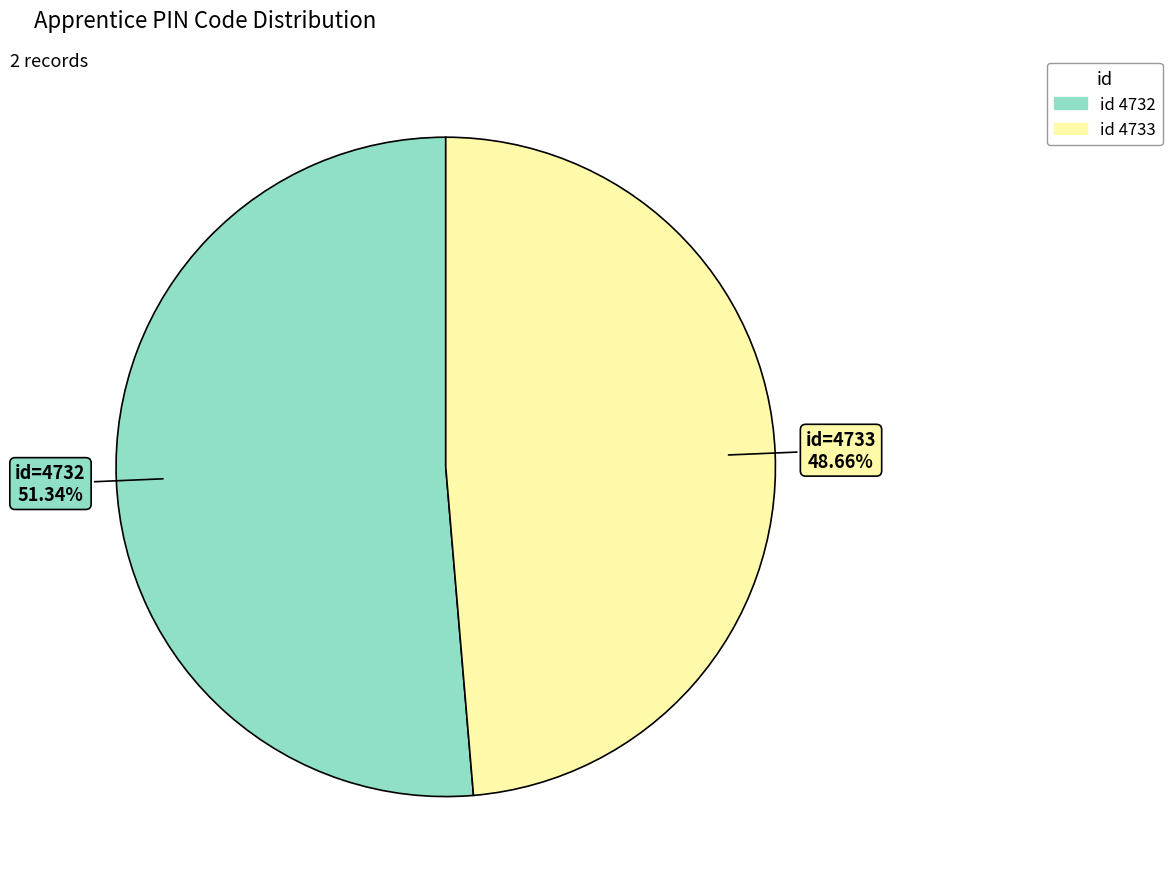

Is there a majority slice in this chart?

Yes